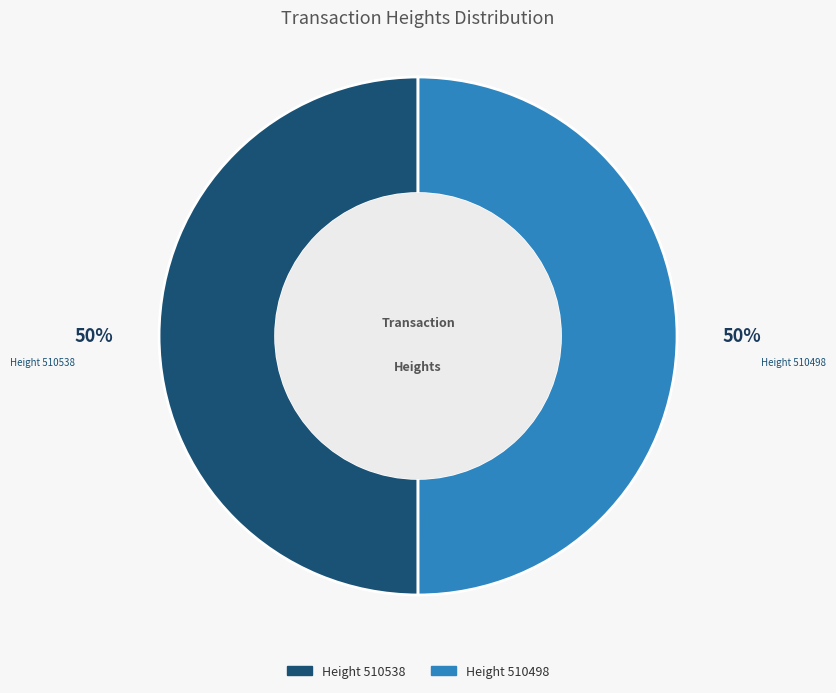

To the nearest percent, what is the average slice percentage?

50%